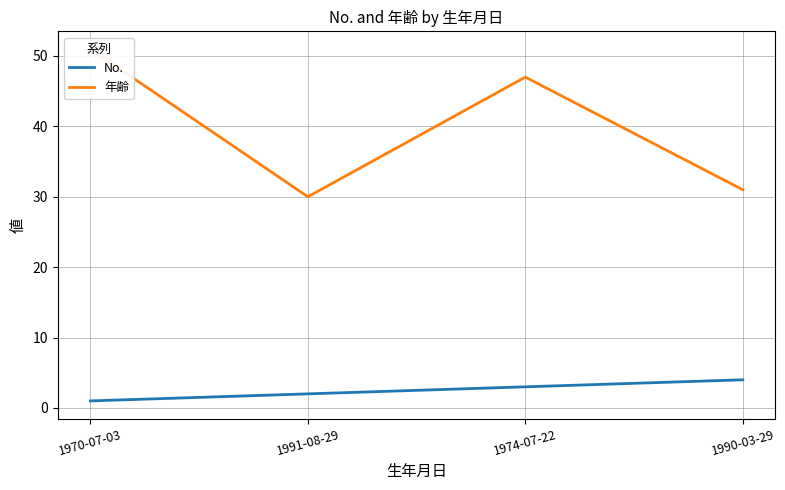

Between 1970-07-03 and 1991-08-29, which series saw the biggest shift?

年齢